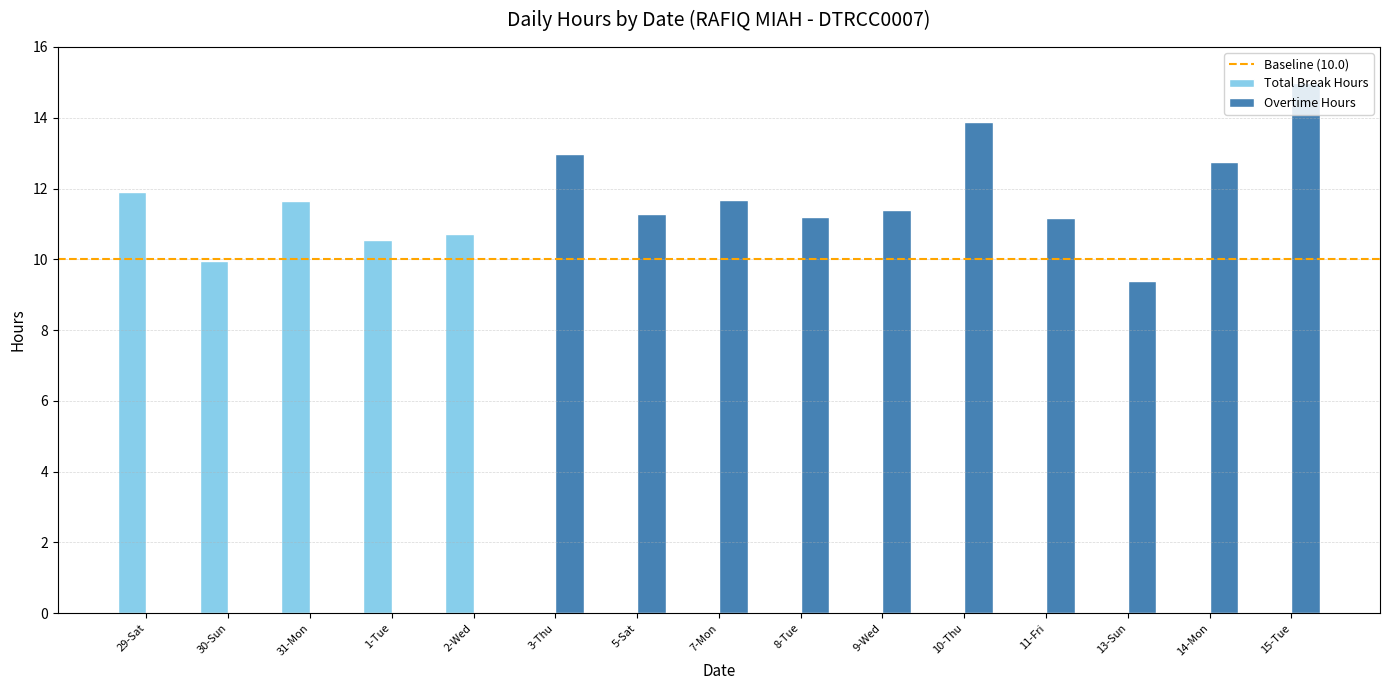

Which series has the largest total across all categories?

Overtime Hours